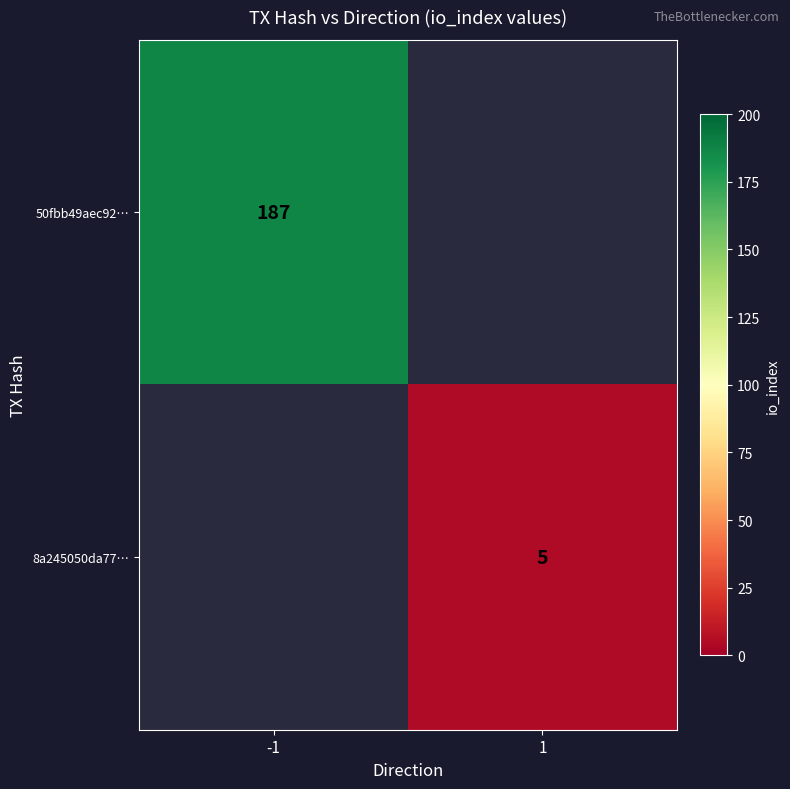

The value of 50fbb49aec92… at -1 is 77. True or false?

False